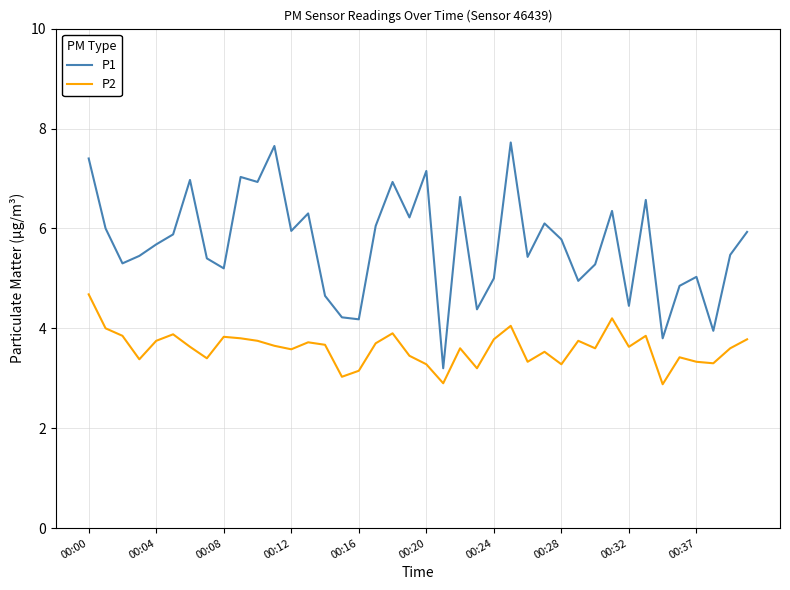

True or false: P1 and P2 intersect in this chart.

False